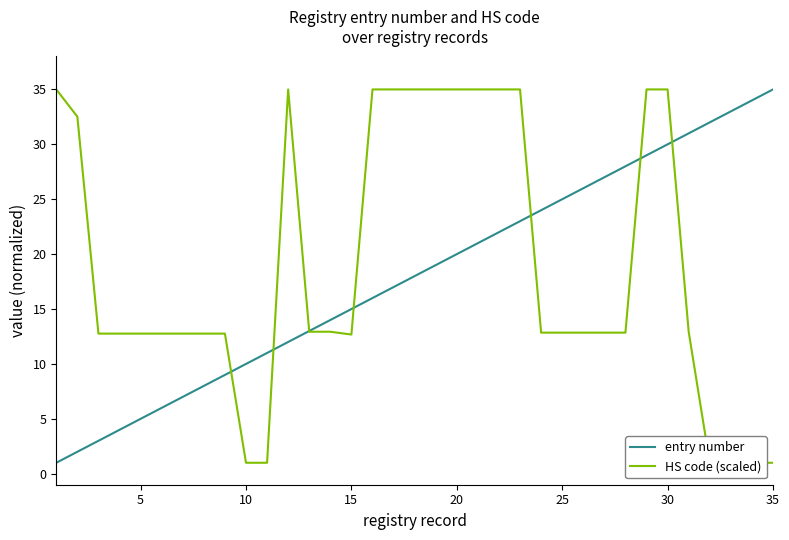

What is the smallest value displayed?

1.0